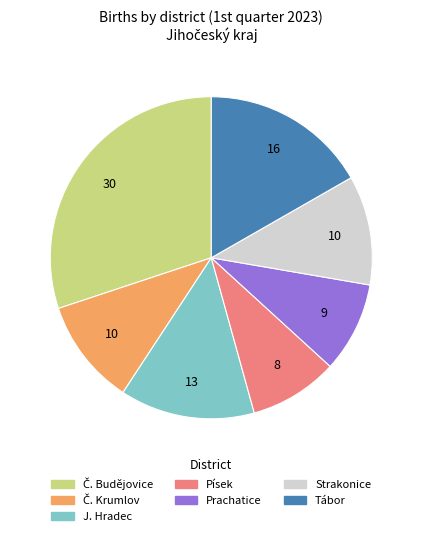

How many slices are in this pie chart?

7